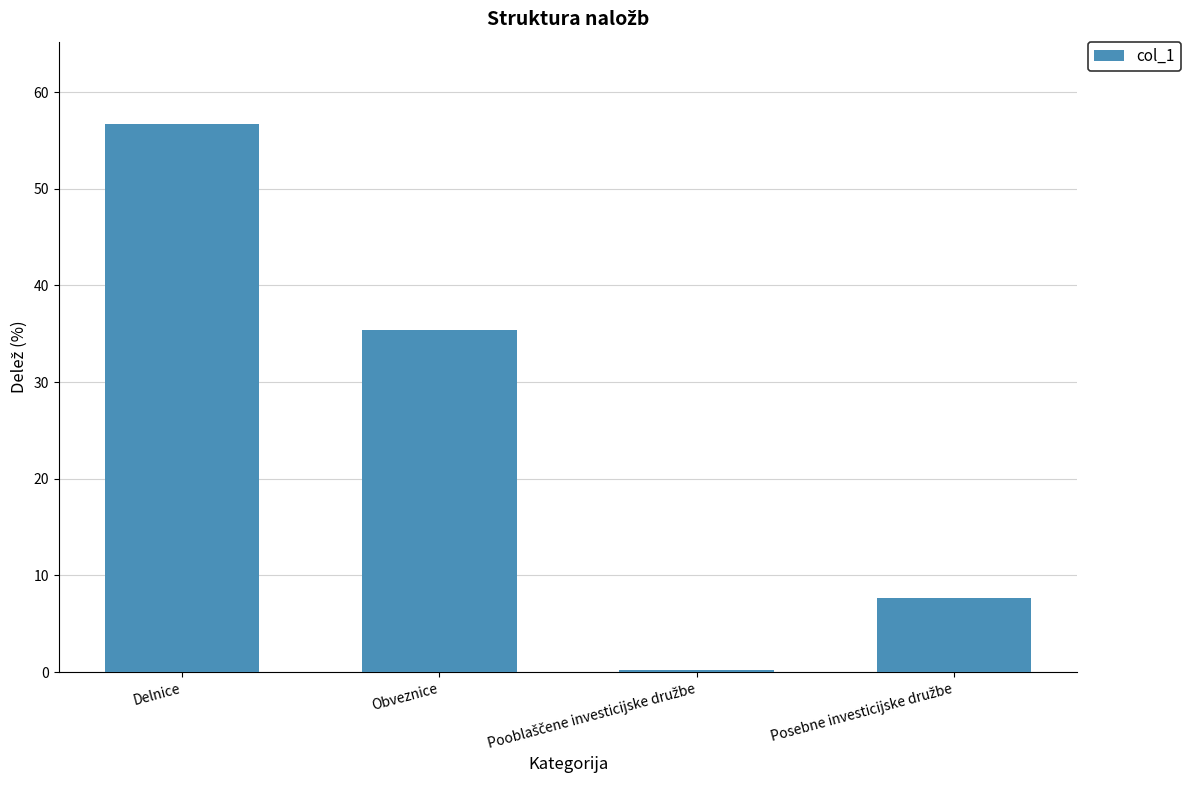

The chart shows a value of 35.4 at Obveznice. True or false?

True